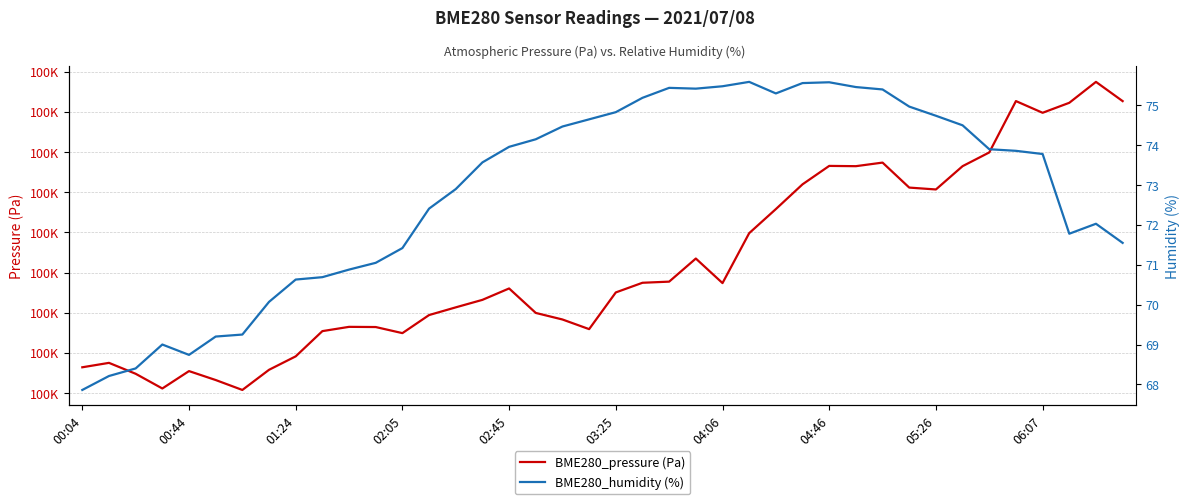

True or false: BME280_pressure (Pa) has a value of 145018.8 at 04:46.

False